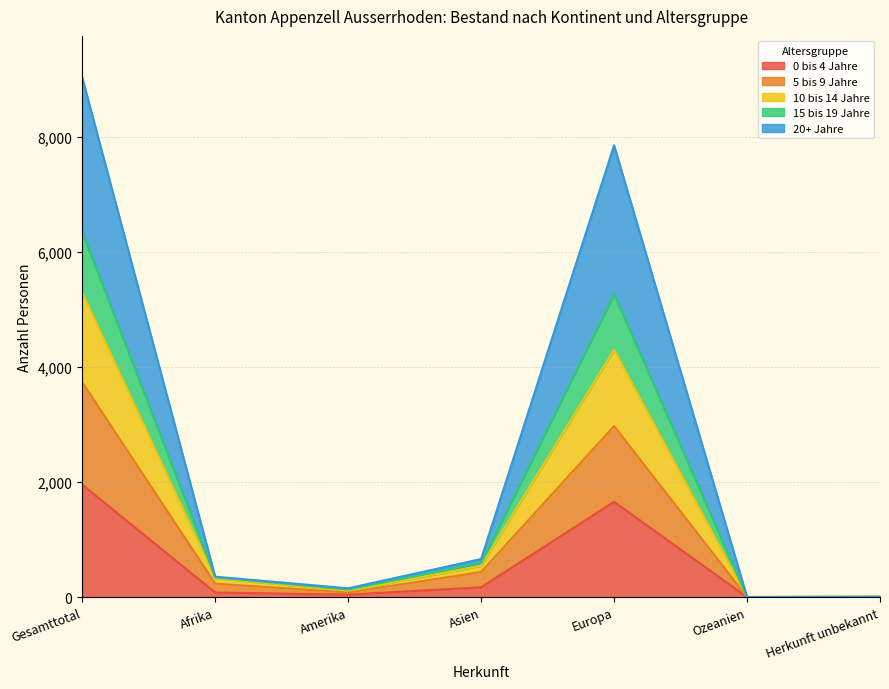

What is the total value across all series at Europa?

7856